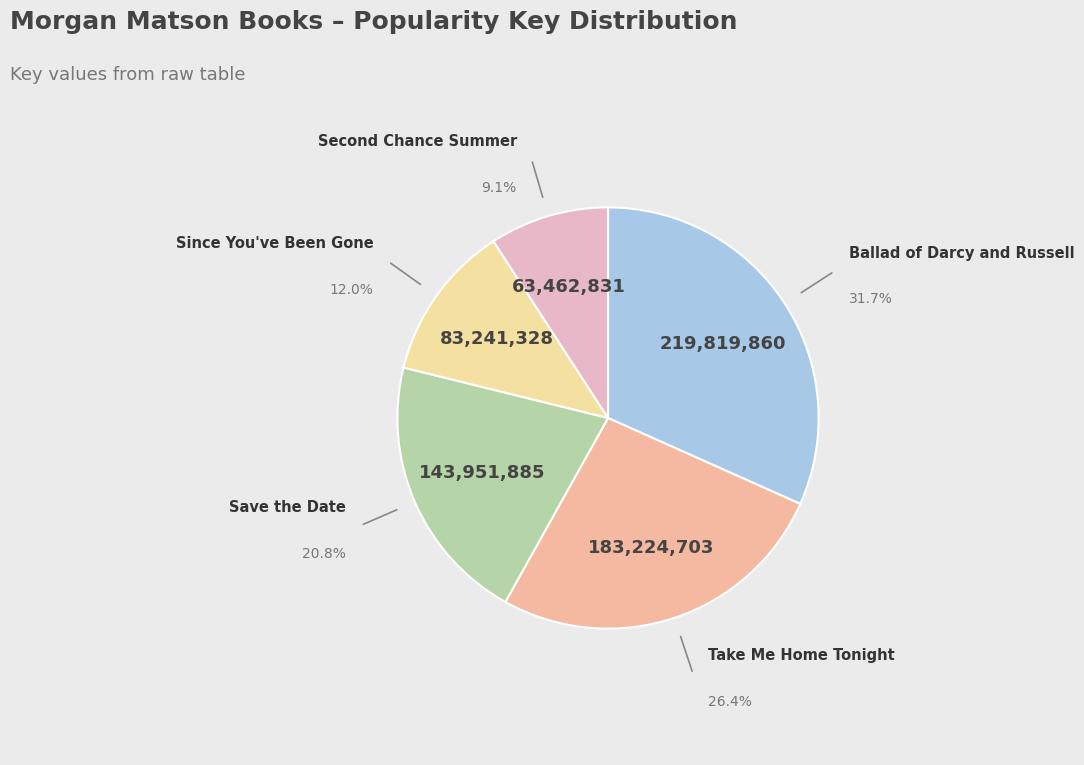

Which slice is the largest?

Ballad of Darcy and Russell